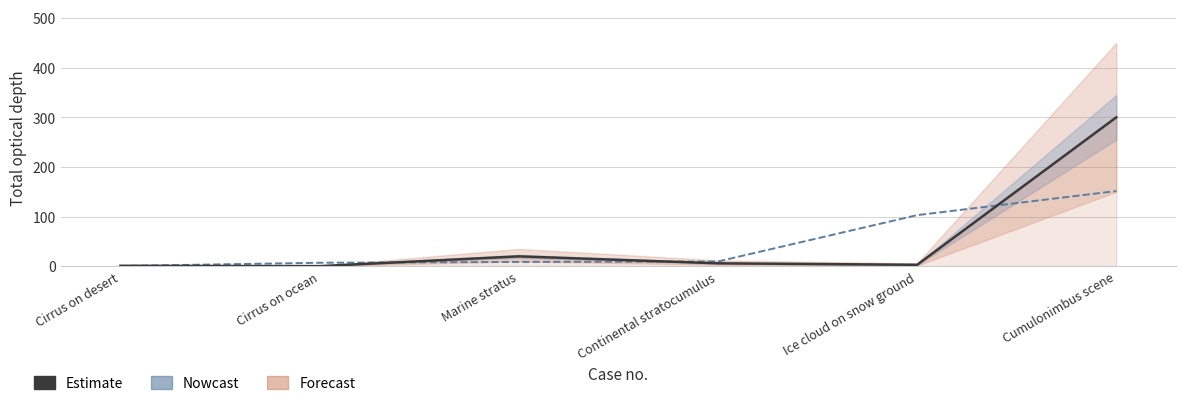

The value of Estimate at Ice cloud on snow ground is 3.0. True or false?

True